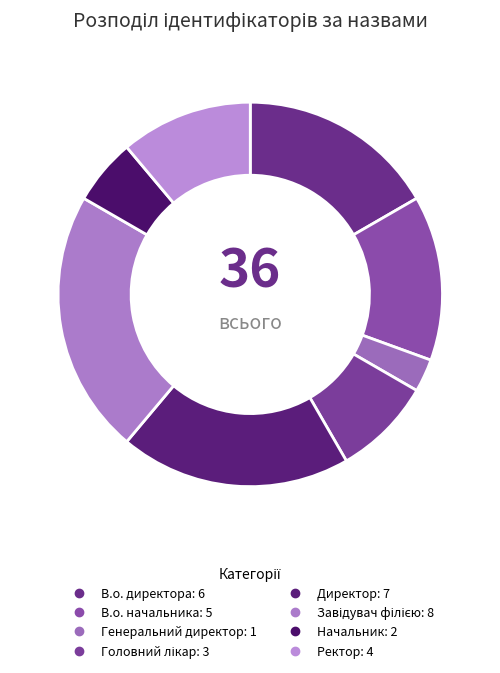

How many slices are in this pie chart?

8